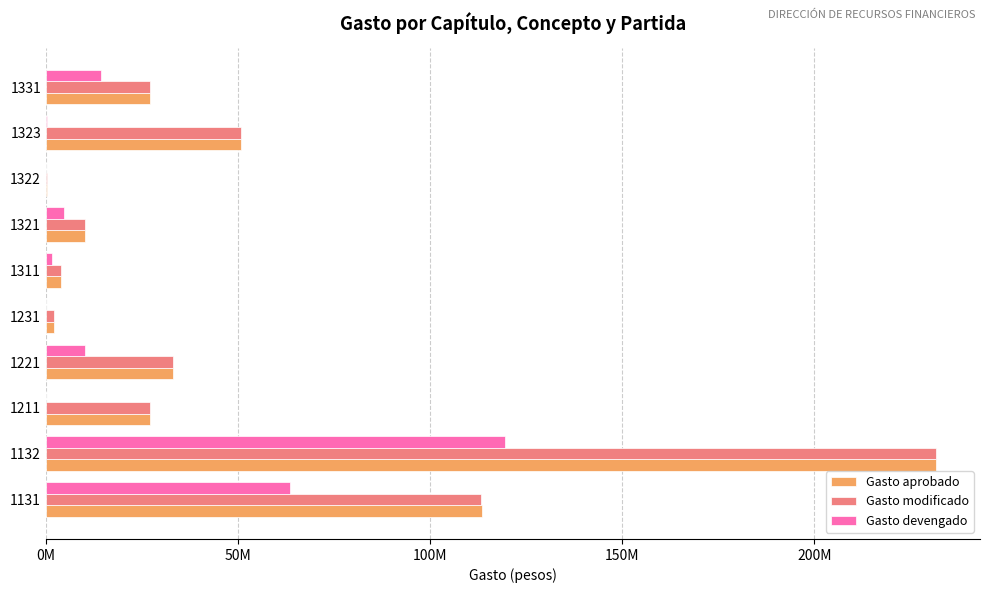

What are all the series names shown in the legend?

Gasto aprobado, Gasto modificado, Gasto devengado